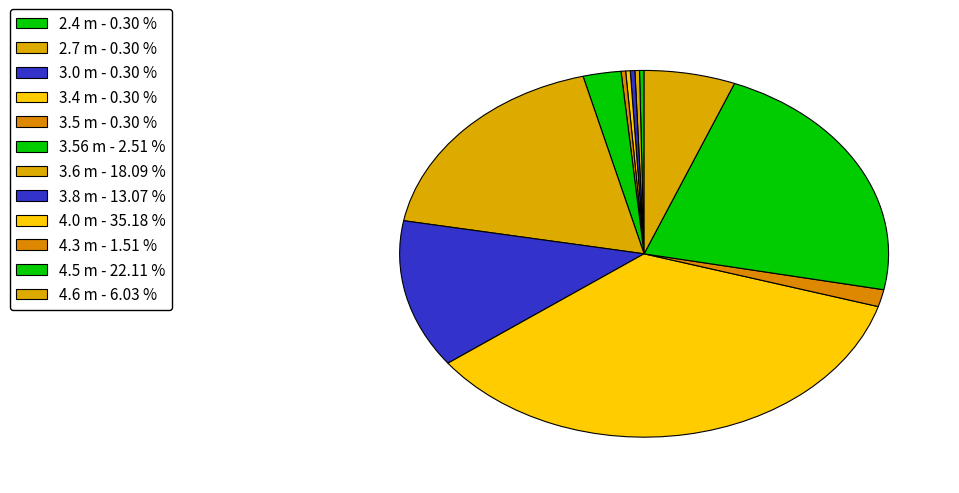

To the nearest percent, what is the combined percentage of 4.6 m and 3.0 m?

6%